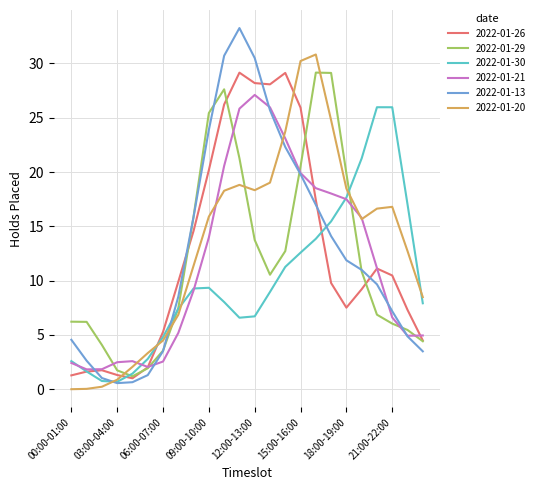

What is the highest value of the 2022-01-20 series?

30.8